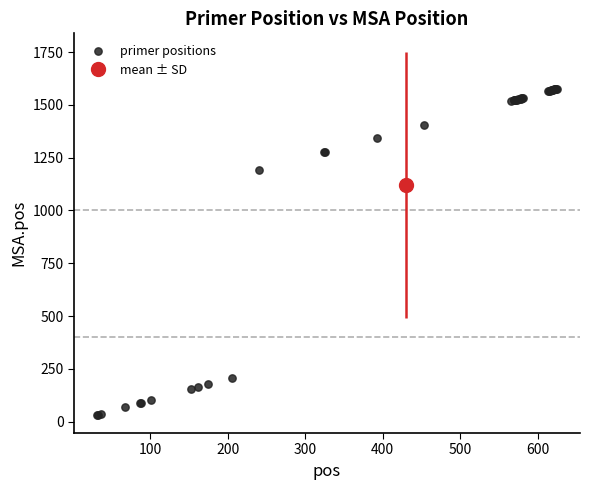

What Y value in the scatter plot is closest to 804?

1192